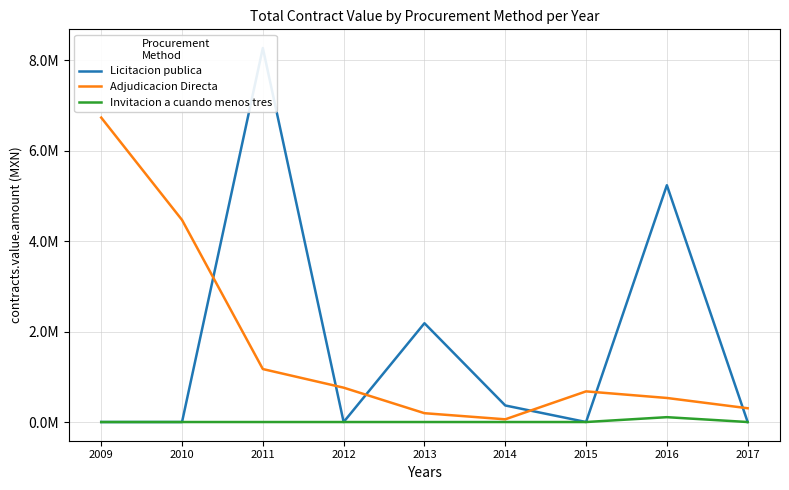

Between 2011 and 2015, which series saw the biggest shift?

Licitacion publica